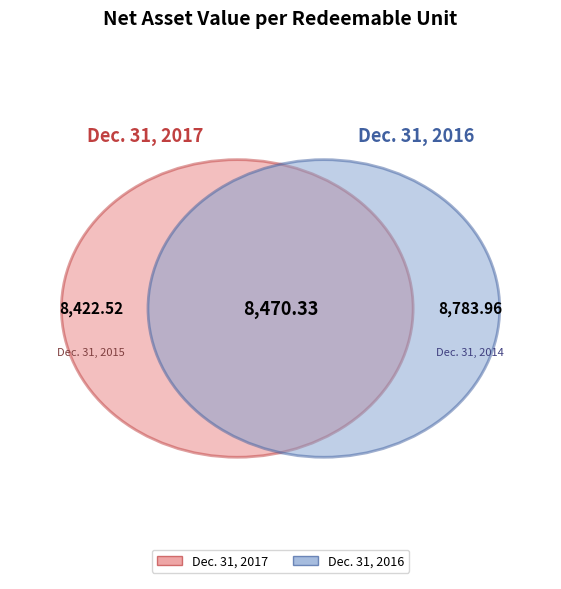

Which slice is the largest?

Dec. 31, 2016